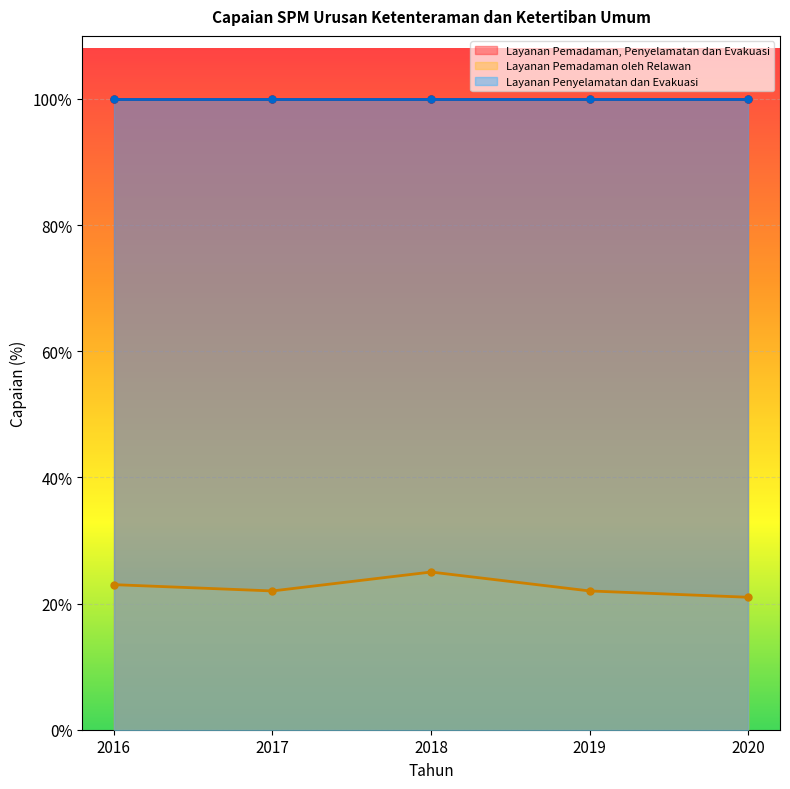

What is the value of the Layanan Pemadaman oleh Relawan point at the 4th from the left?

22